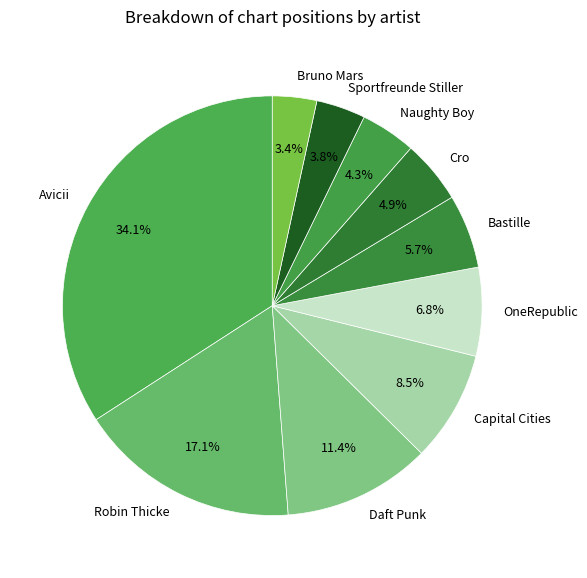

How much of the chart is everything except OneRepublic?

93.2%